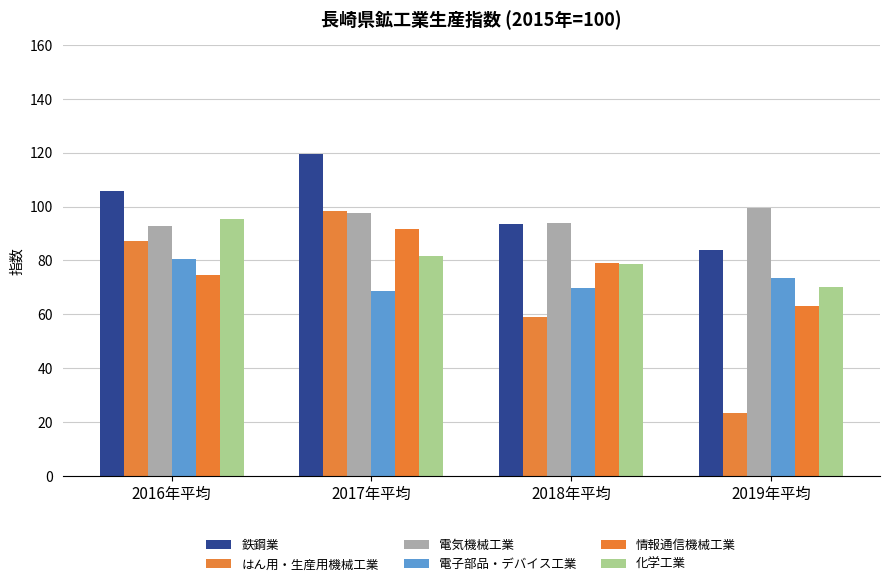

How many bars are there in each group?

6